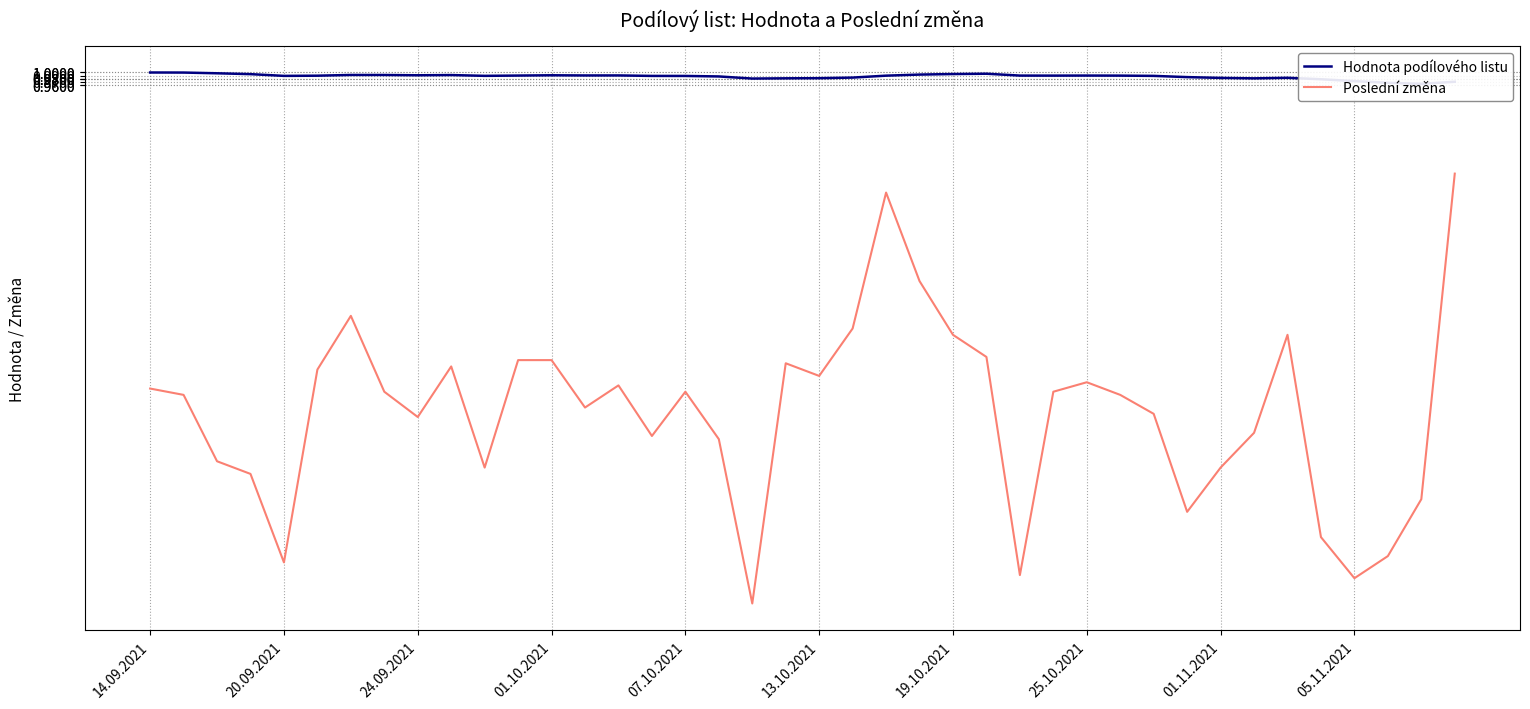

Reading left to right, list all the values displayed in this chart.

Hodnota podílového listu: 1.0	1.0	1.0	1.0	1.0	1.0	1.0	1.0	1.0	1.0	1.0	1.0	1.0	1.0	1.0	1.0	1.0	1.0	1.0	1.0	1.0	1.0	1.0	1.0	1.0	1.0	1.0	1.0	1.0	1.0	1.0	1.0	1.0	1.0	1.0	1.0	1.0	1.0	1.0	1.0
Poslední změna: 0.0	-0.0	-0.2	-0.3	-0.6	0.1	0.2	-0.0	-0.1	0.1	-0.2	0.1	0.1	-0.1	0.0	-0.1	-0.0	-0.2	-0.7	0.1	0.0	0.2	0.6	0.3	0.2	0.1	-0.6	-0.0	0.0	-0.0	-0.1	-0.4	-0.2	-0.1	0.2	-0.5	-0.6	-0.5	-0.3	0.7